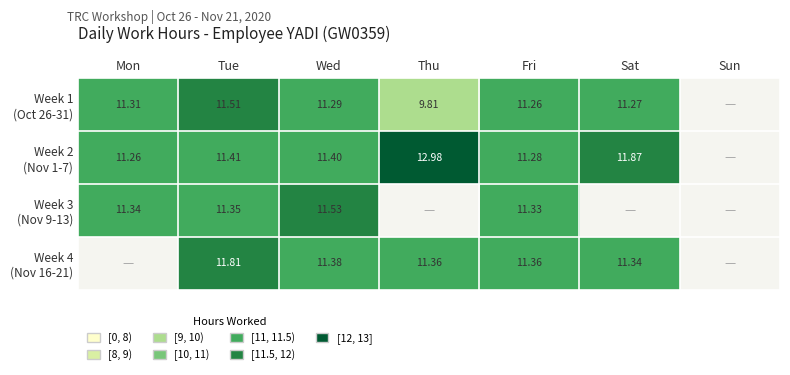

Where does the Week 4 (Nov 16-21) series first go above 11?

Tue